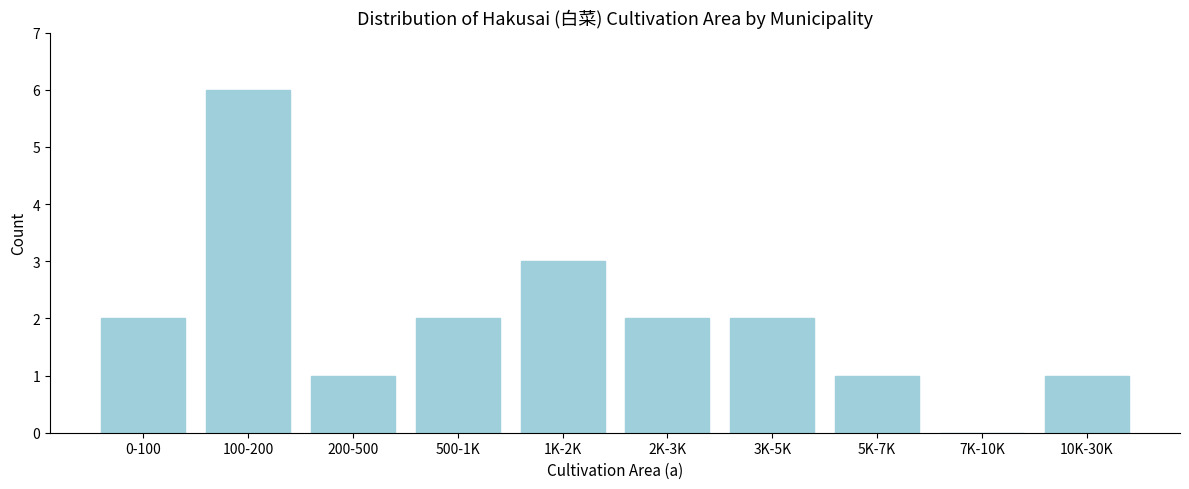

Reading left to right, list all the values displayed in this chart.

0-100=2	100-200=6	200-500=1	500-1K=2	1K-2K=3	2K-3K=2	3K-5K=2	5K-7K=1	7K-10K=0	10K-30K=1